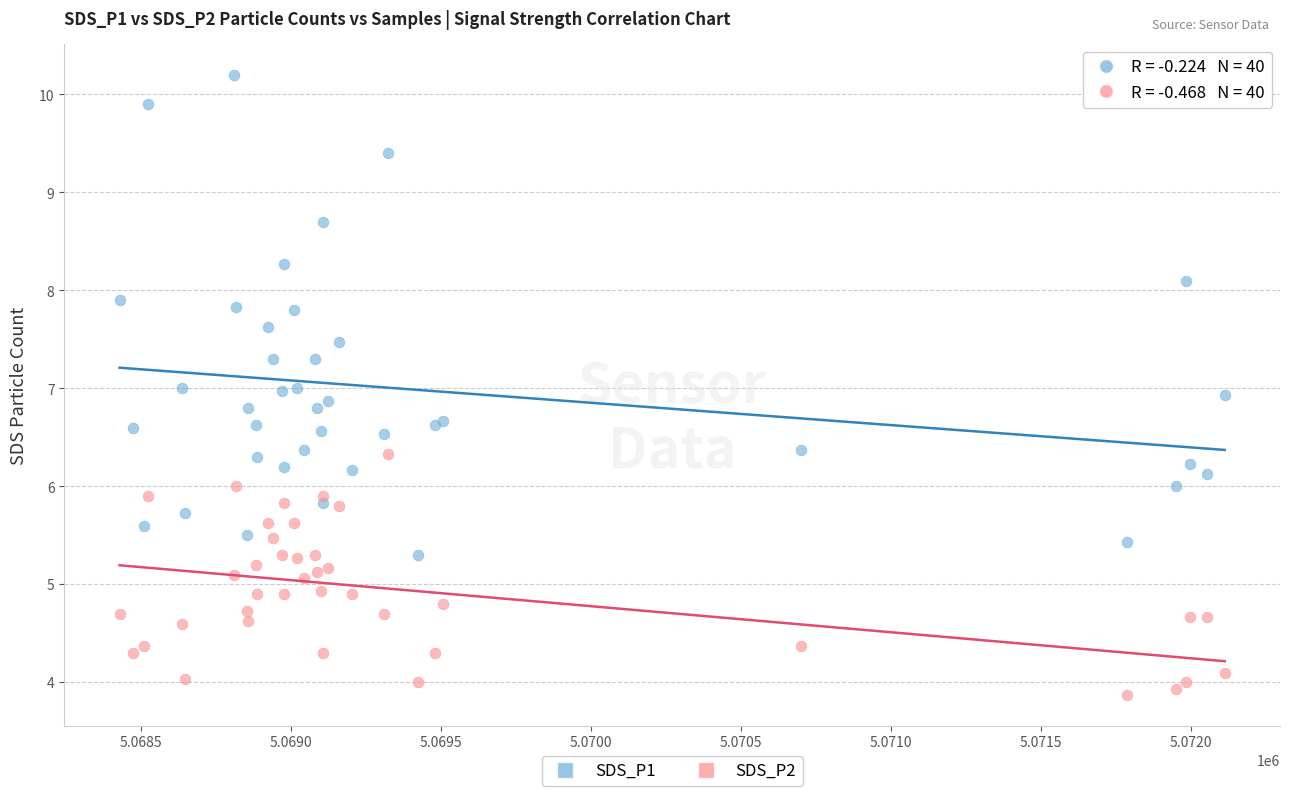

Which series has the largest Y range (max minus min)?

SDS_P1